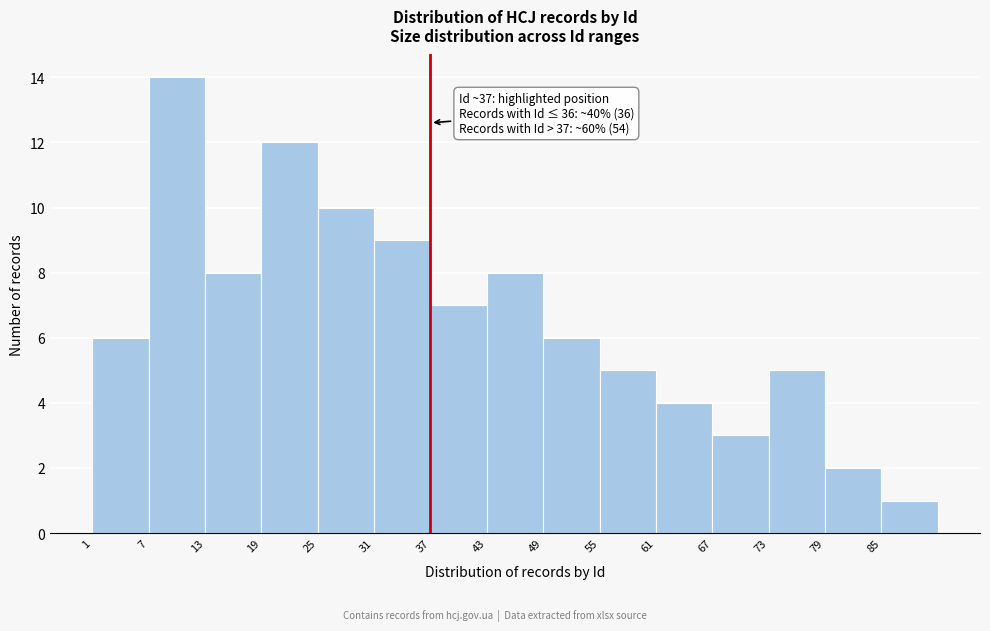

Over which range of the x-axis is the bar tallest?

7 to 13